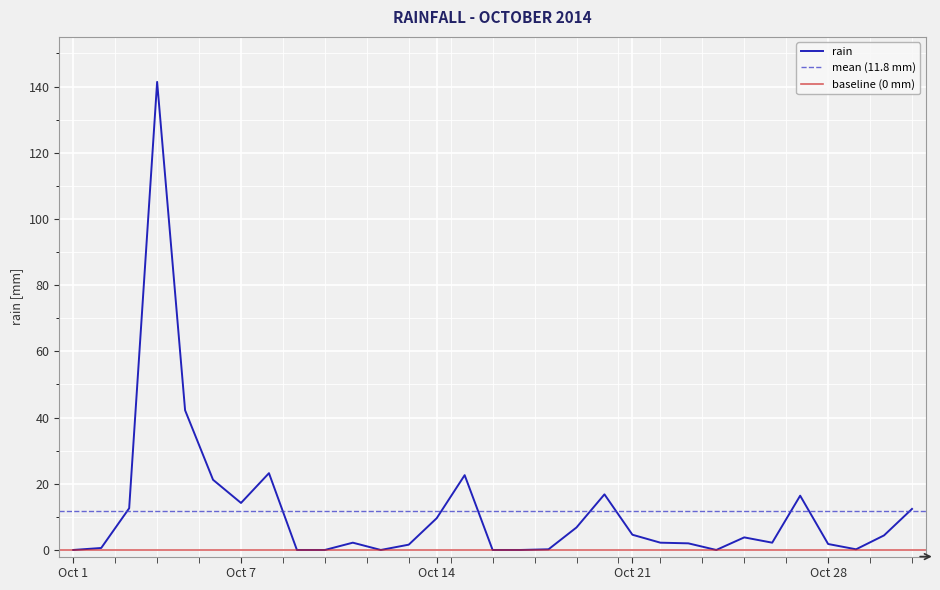

What is the sum of all values?

365.2